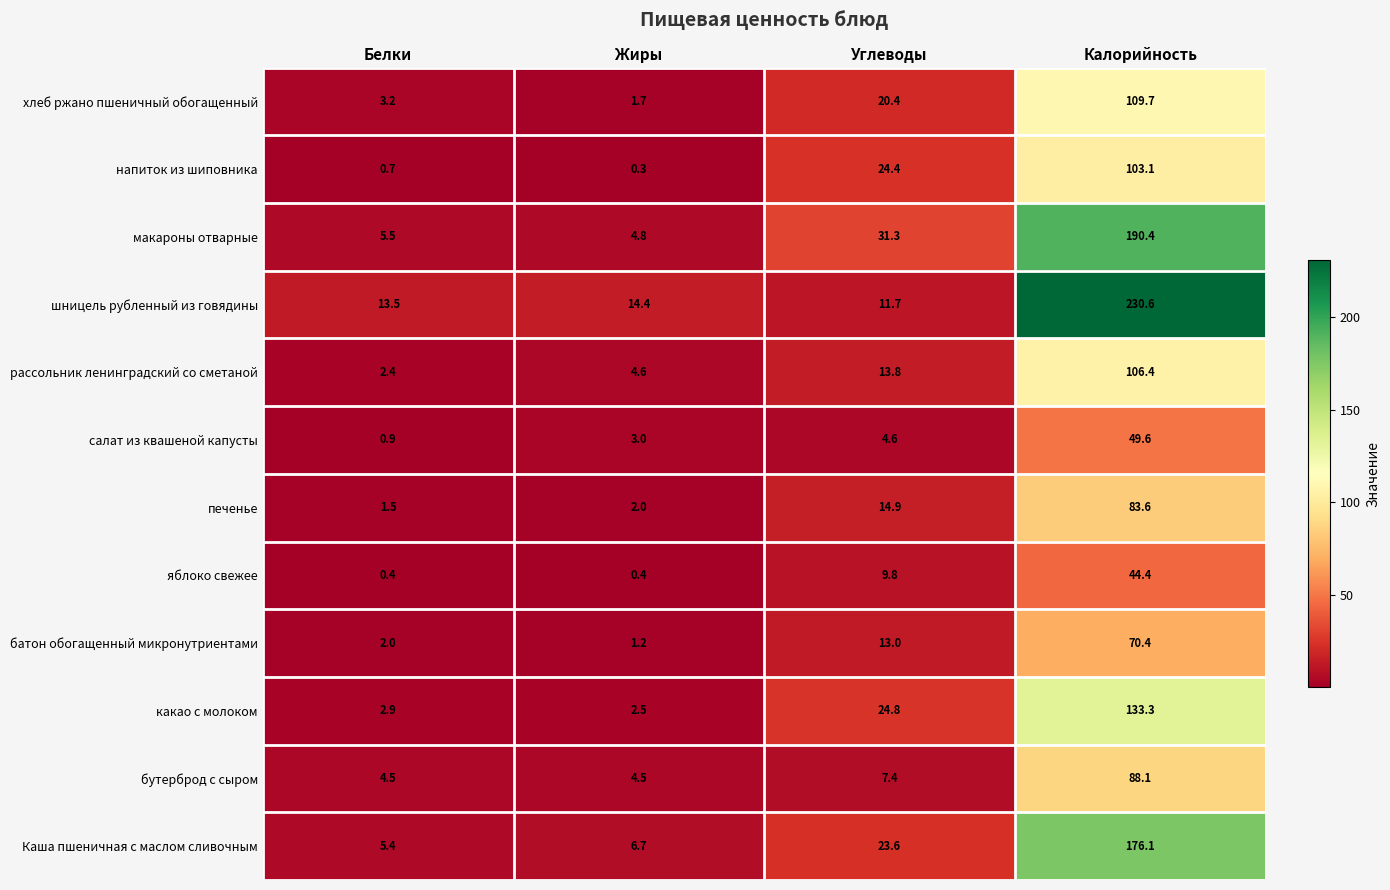

Read the хлеб ржано пшеничный обогащенный value at Калорийность.

109.7